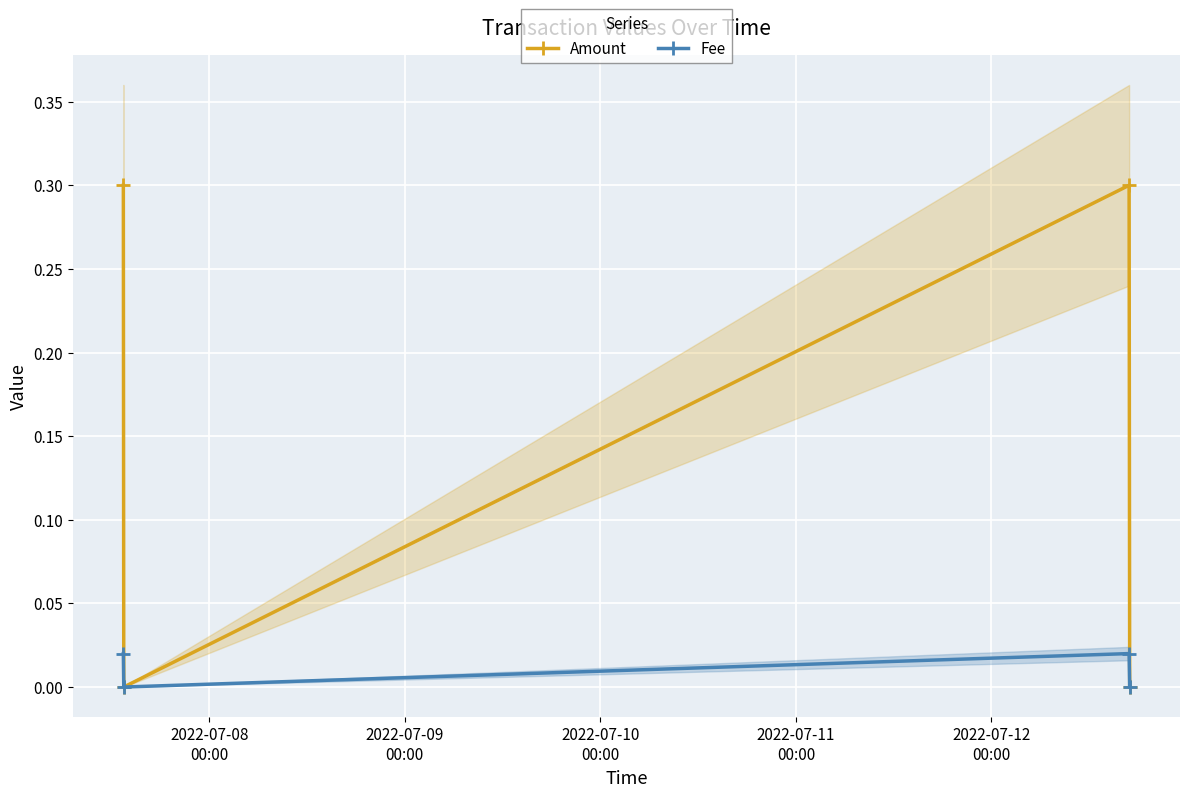

How many interior local valleys does the Fee series have?

1